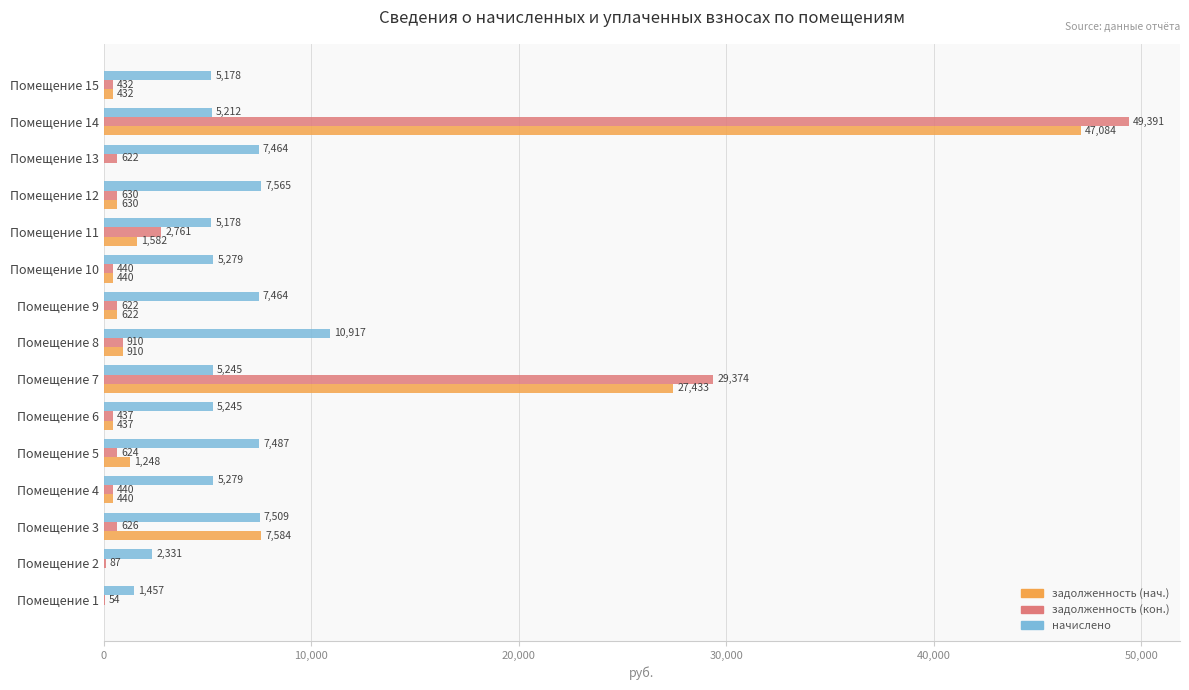

Between Помещение 5 and Помещение 11, which series saw the biggest shift?

начислено